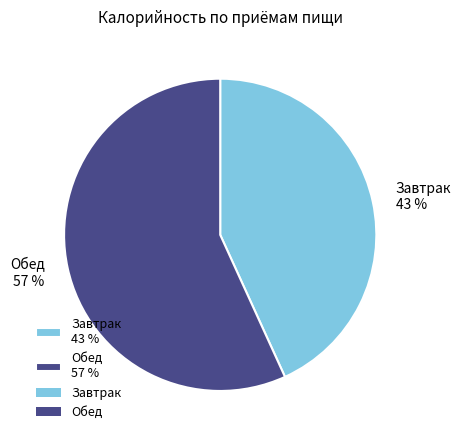

Is it true that Обед is 50% of the pie?

False